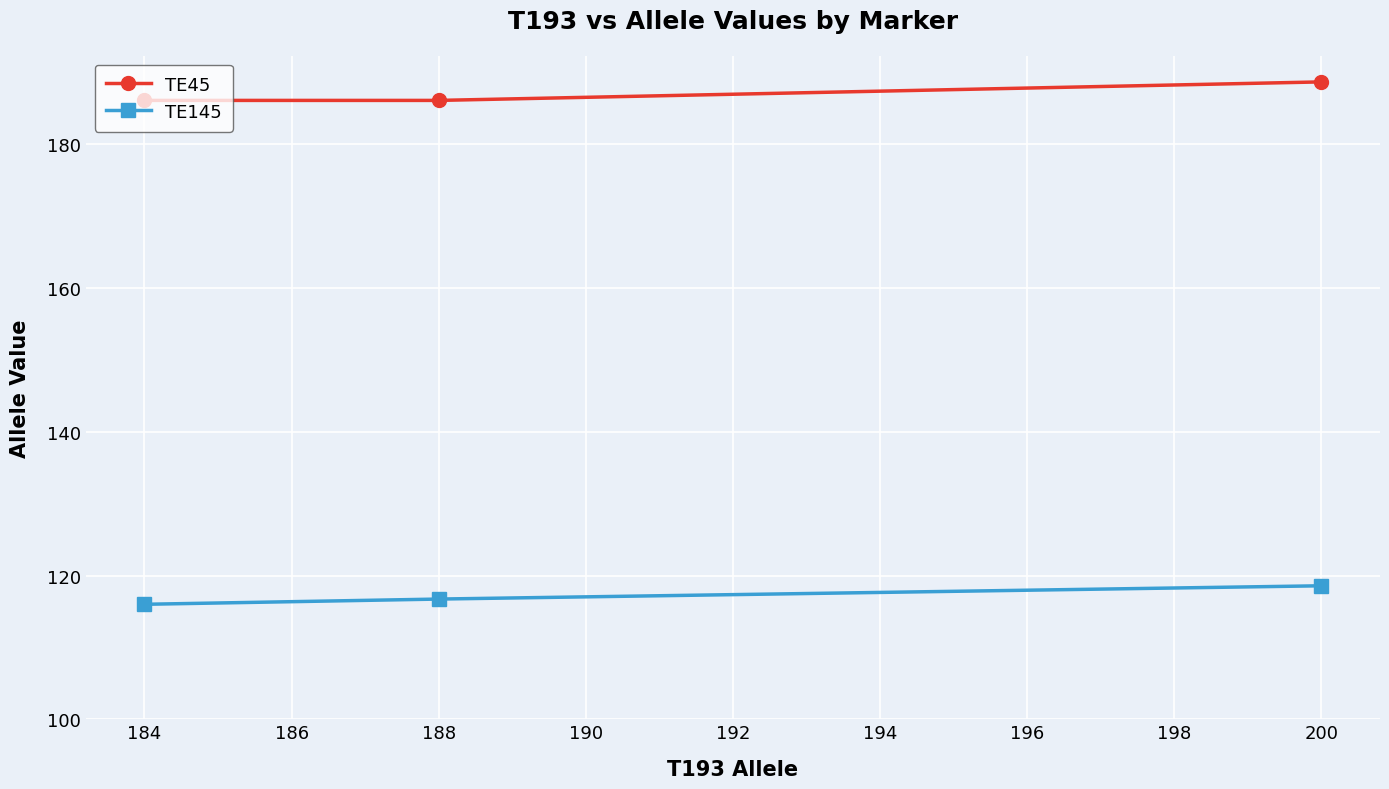

What is the average value of the TE45 series?

186.9